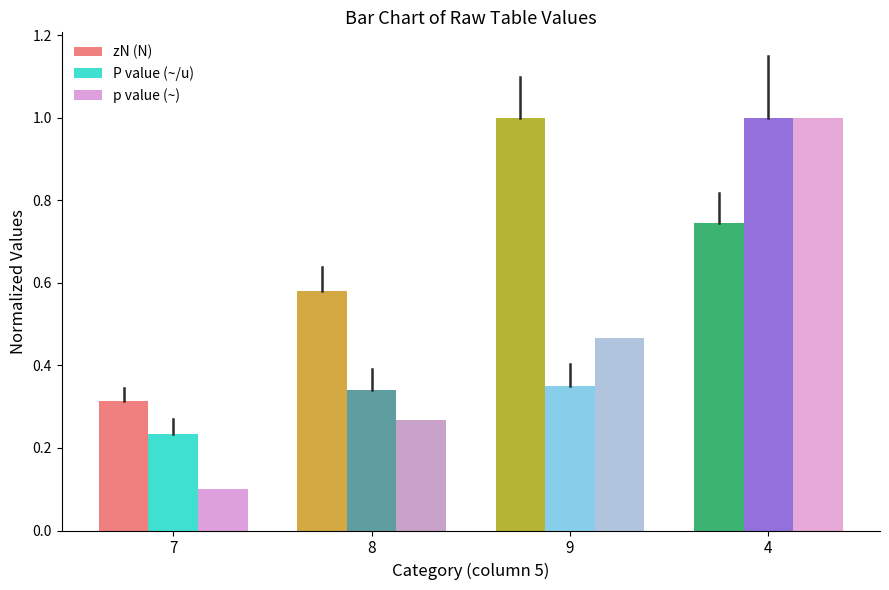

How many groups of bars are there?

4